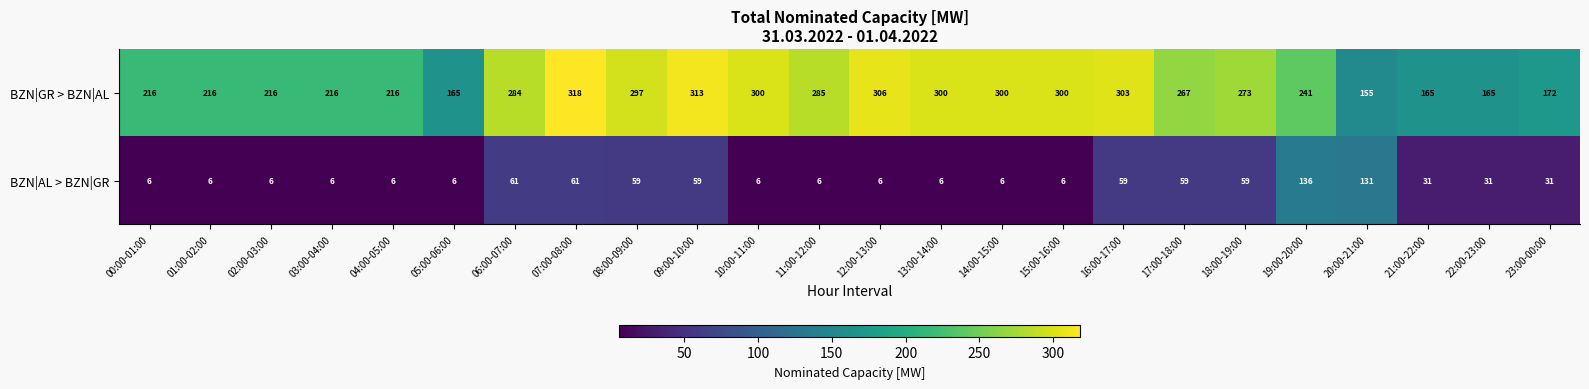

What is the difference between the highest and lowest values at 15:00-16:00?

294